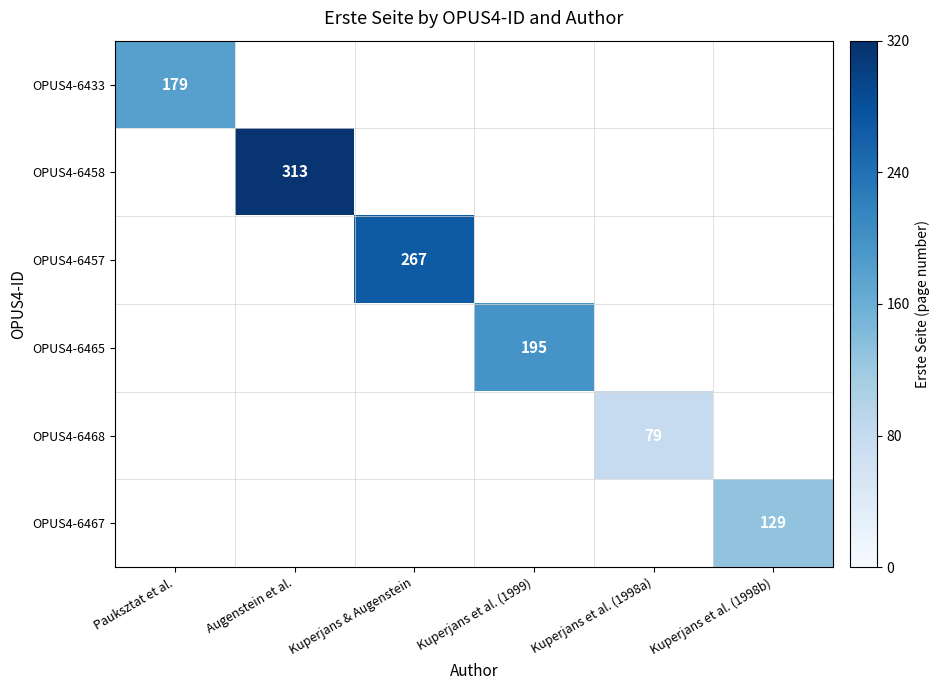

At which category does the chart reach its peak across all series?

Augenstein et al.